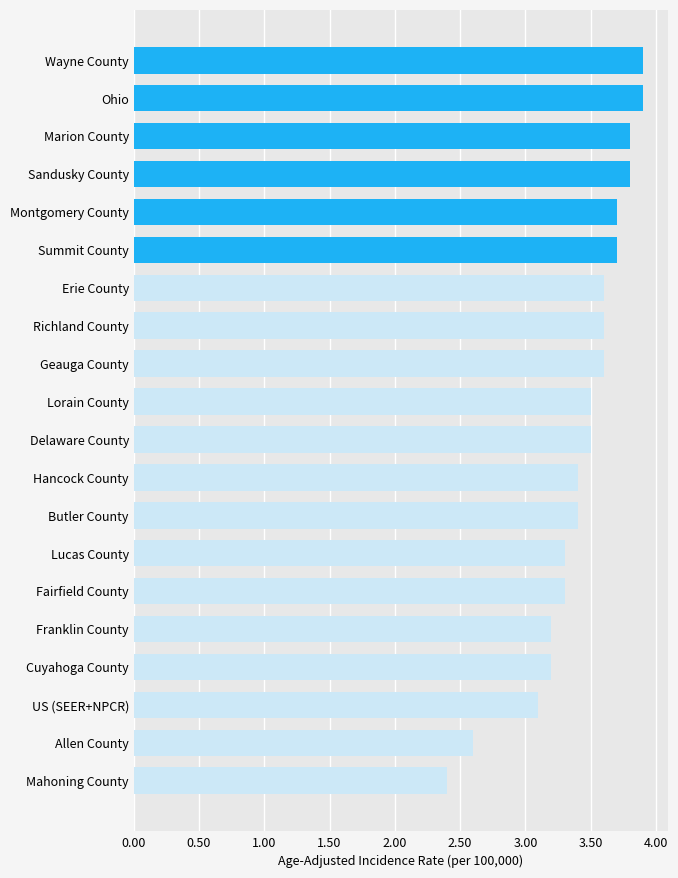

True or false: the data shows 3.4 at Hancock County.

True